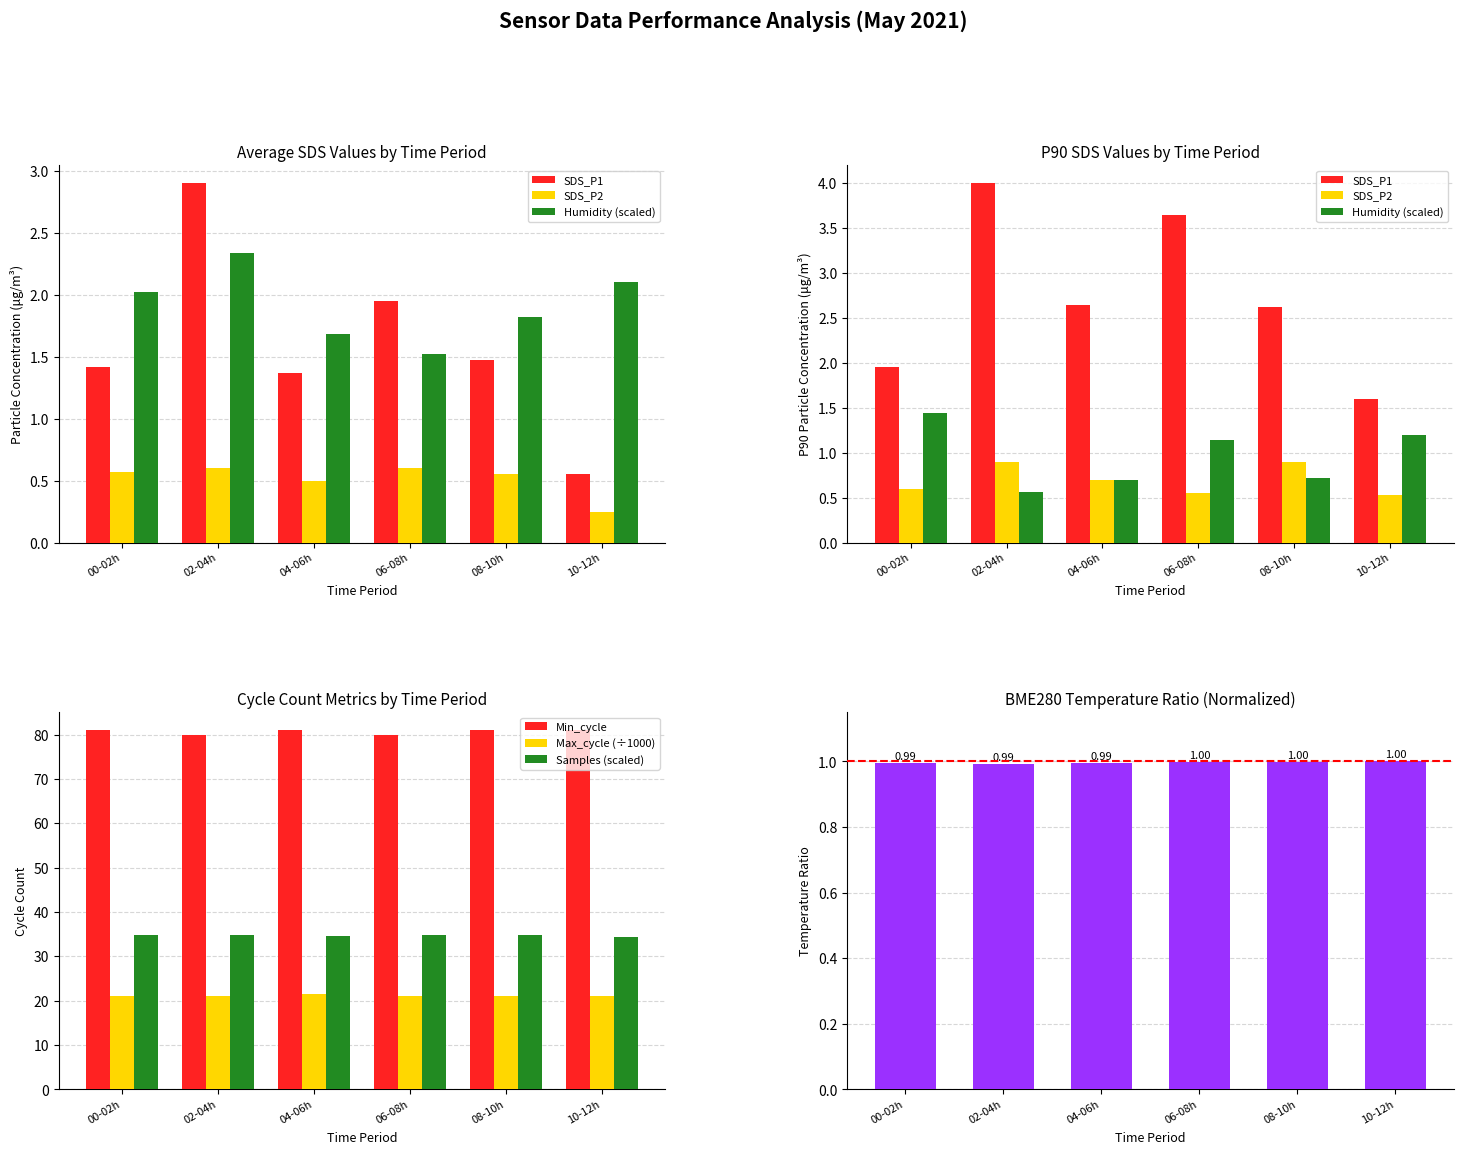

Is it true that Min_cycle equals 16.1 at 02-04h?

False